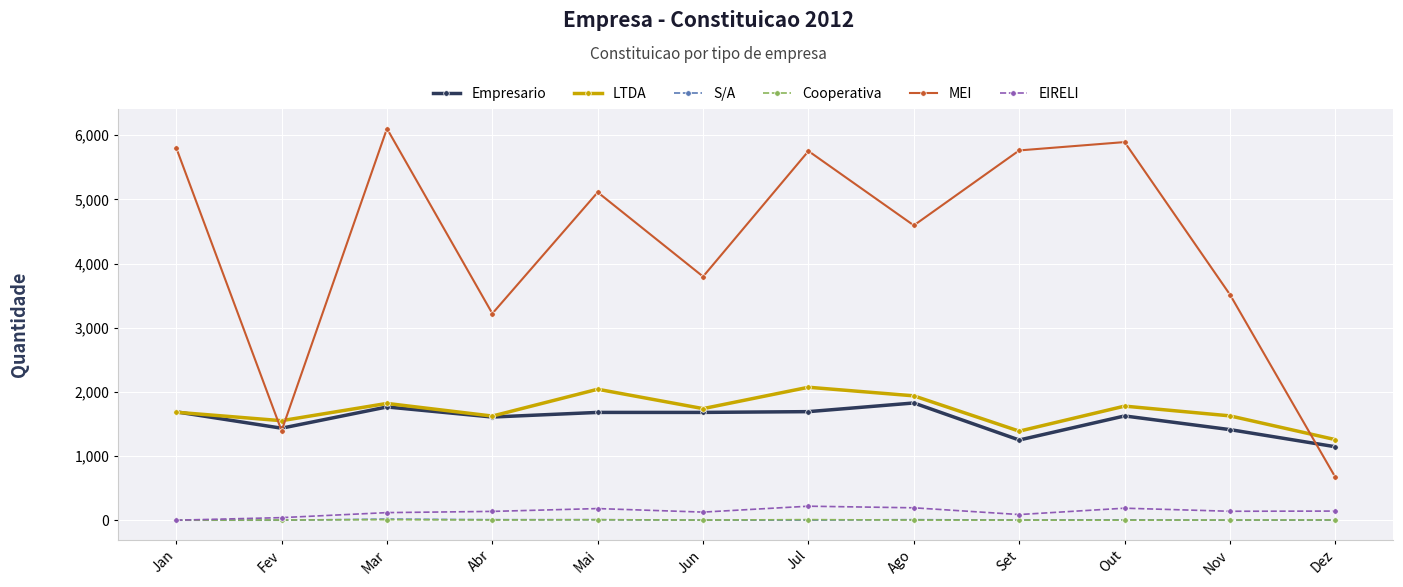

What is the lowest value of the S/A series?

3